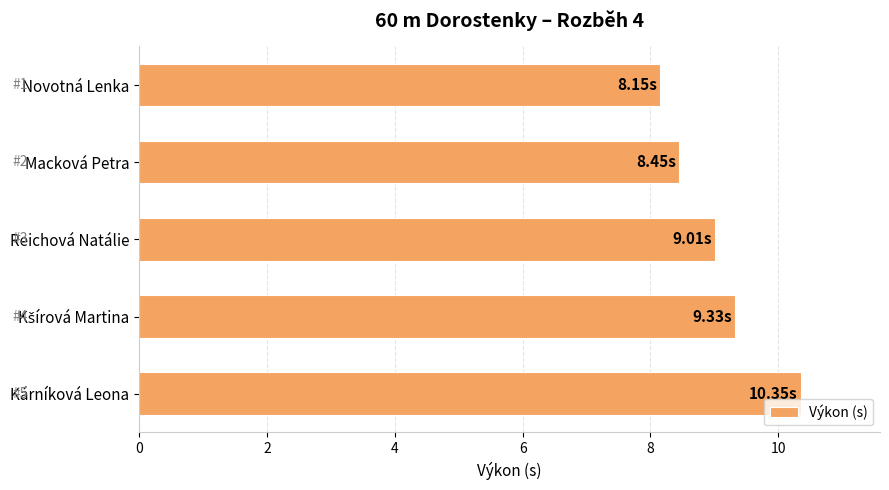

What is the difference between the maximum and second lowest values?

1.9